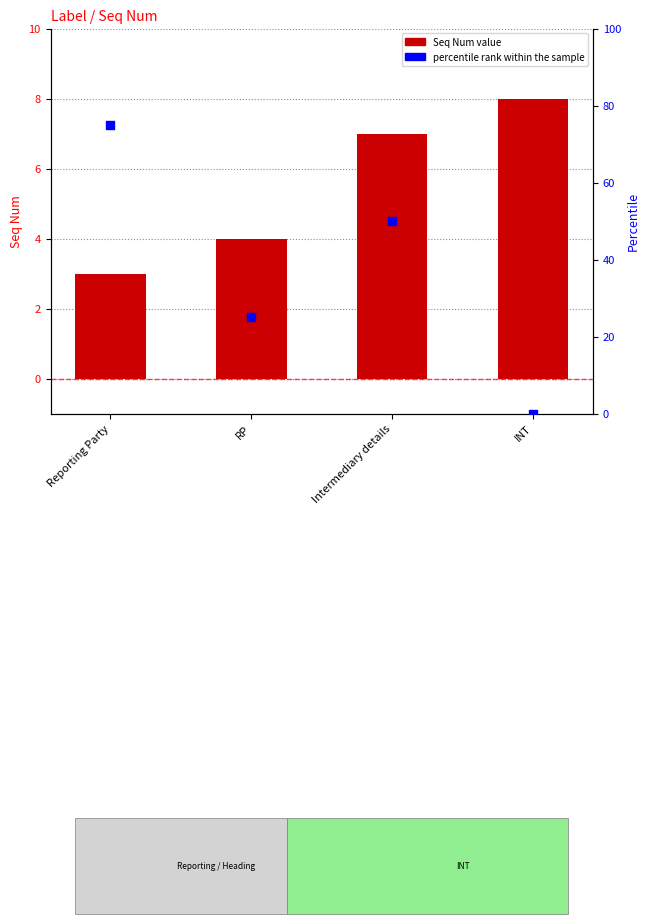

At which category is the sum across all series the highest?

Reporting Party